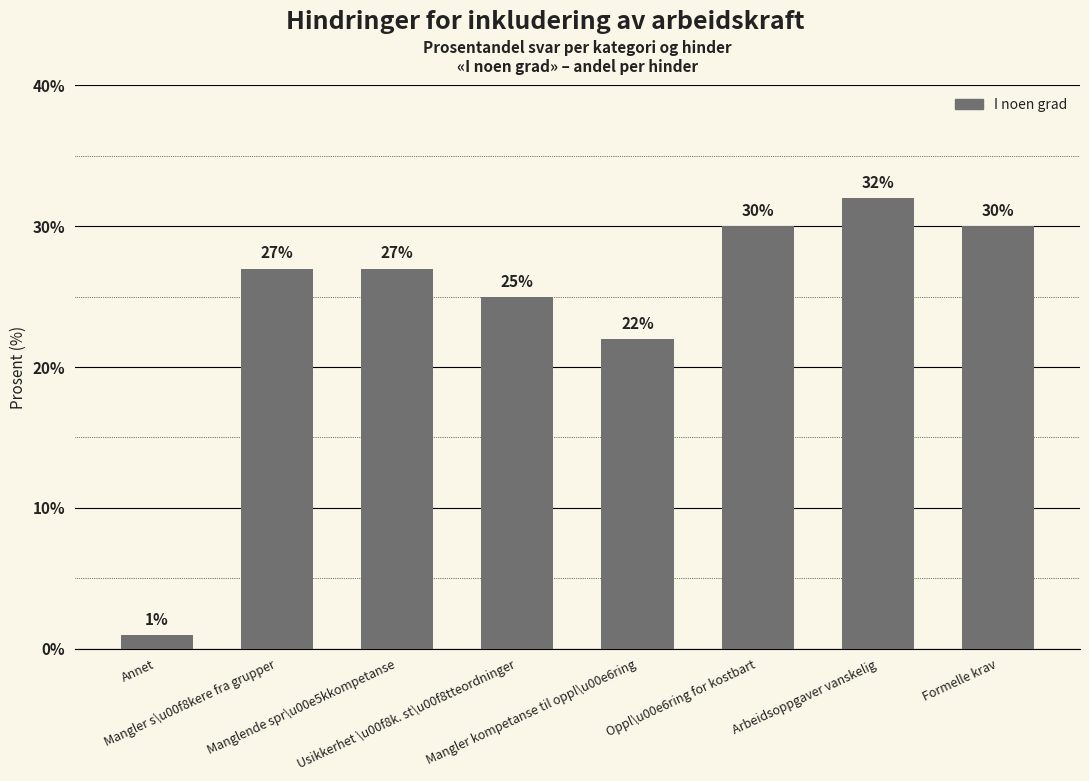

Reading left to right, what are all the values shown in this chart?

1	27	27	25	22	30	32	30